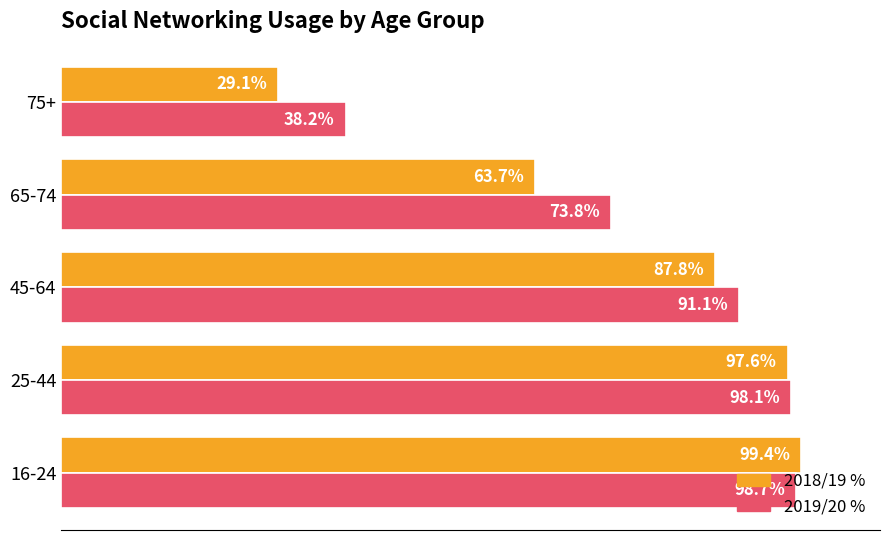

Where is 2019/20 % nearest to the value 68?

65-74